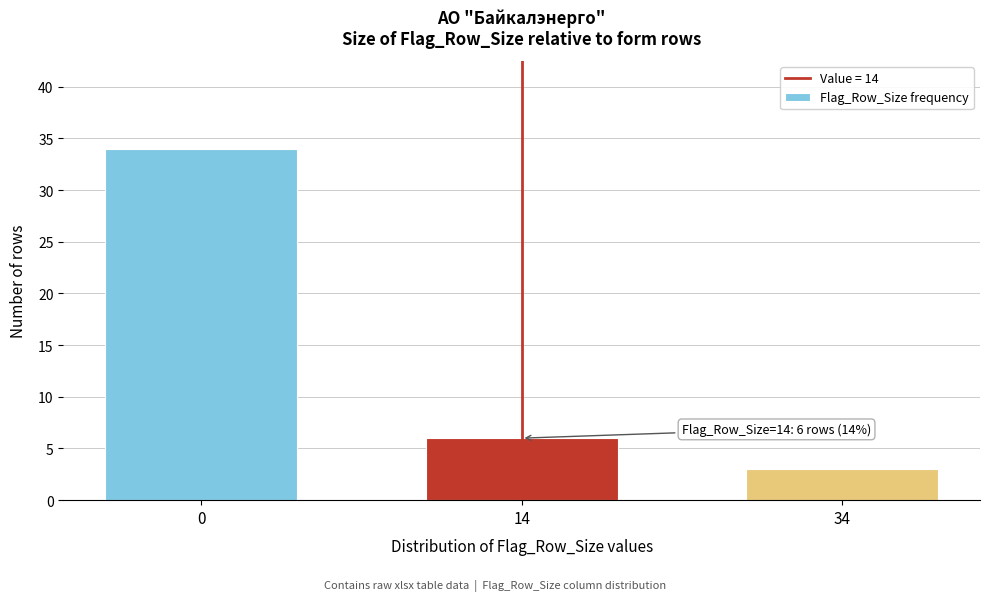

Reading left to right, what are all the values shown in this chart?

34	6	3